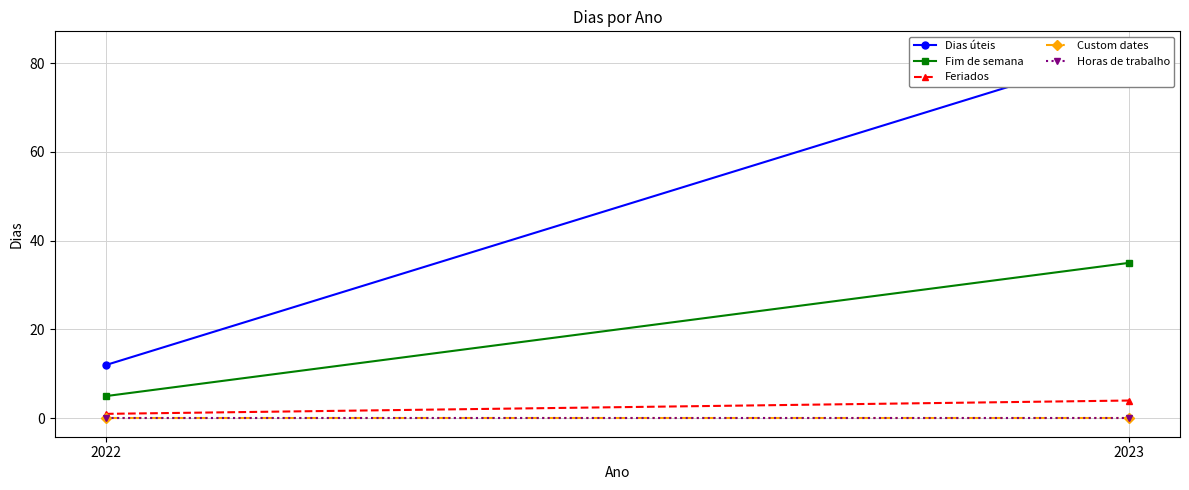

True or false: Fim de semana has a value of 18 at 2023.

False